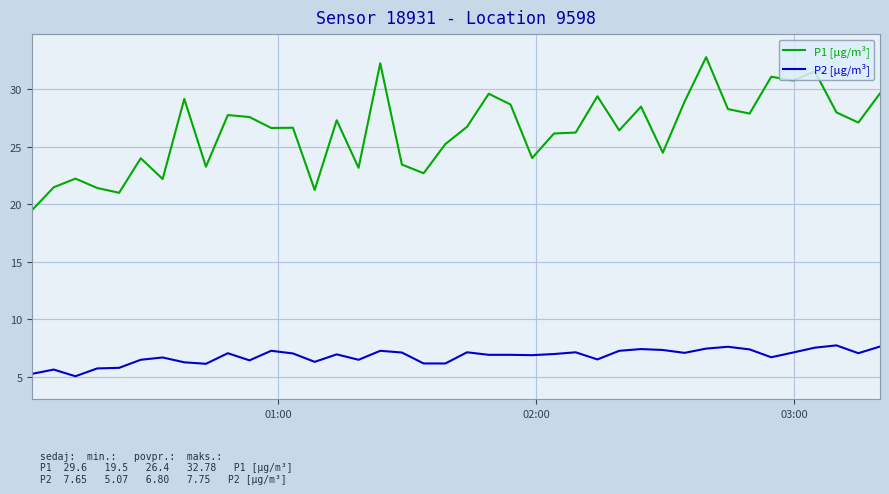

True or false: P2 [µg/m³] and P1 [µg/m³] intersect in this chart.

False